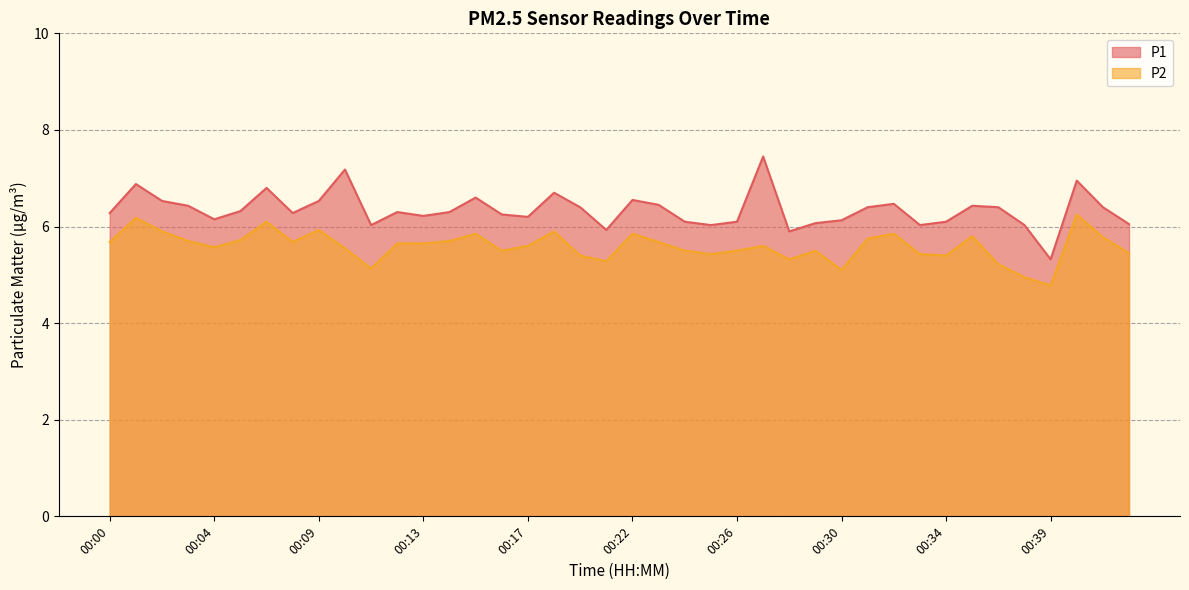

True or false: P1 and P2 cross at least once.

False